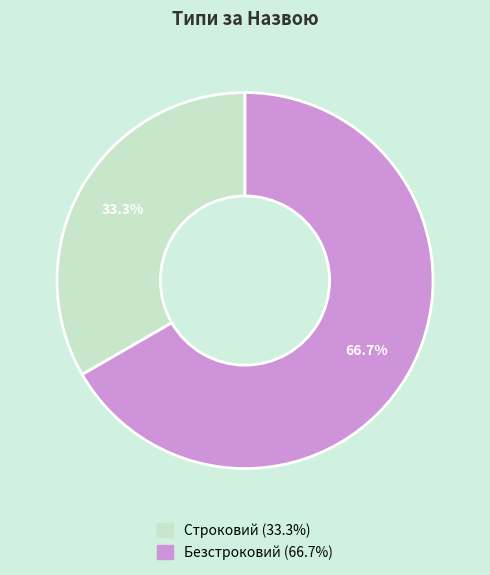

To the nearest percent, what percentage of the pie is Строковий?

33%